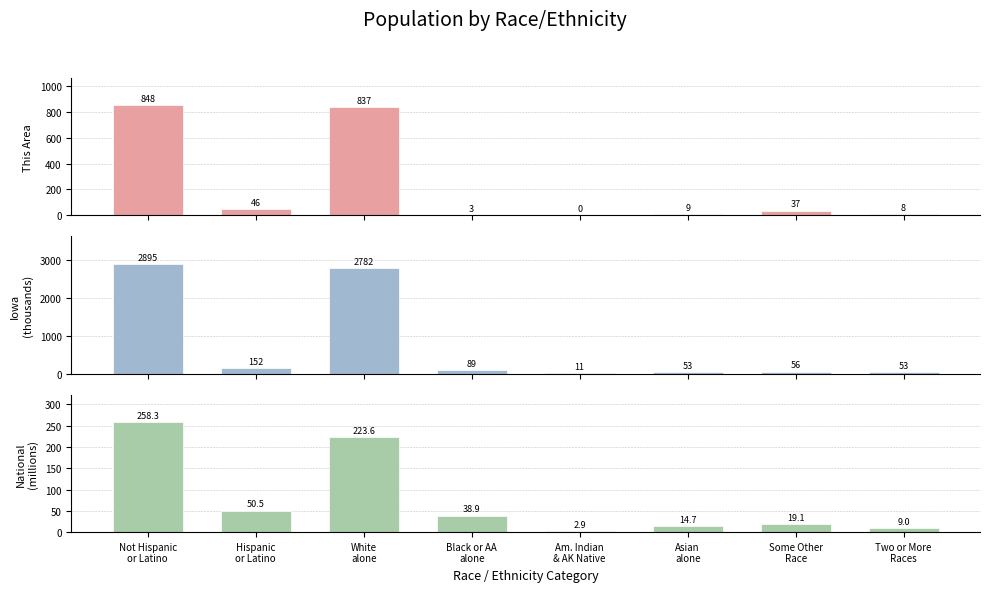

What is the sum of the Iowa
(thousands) values at Am. Indian
& AK Native and Asian
alone?

64.2